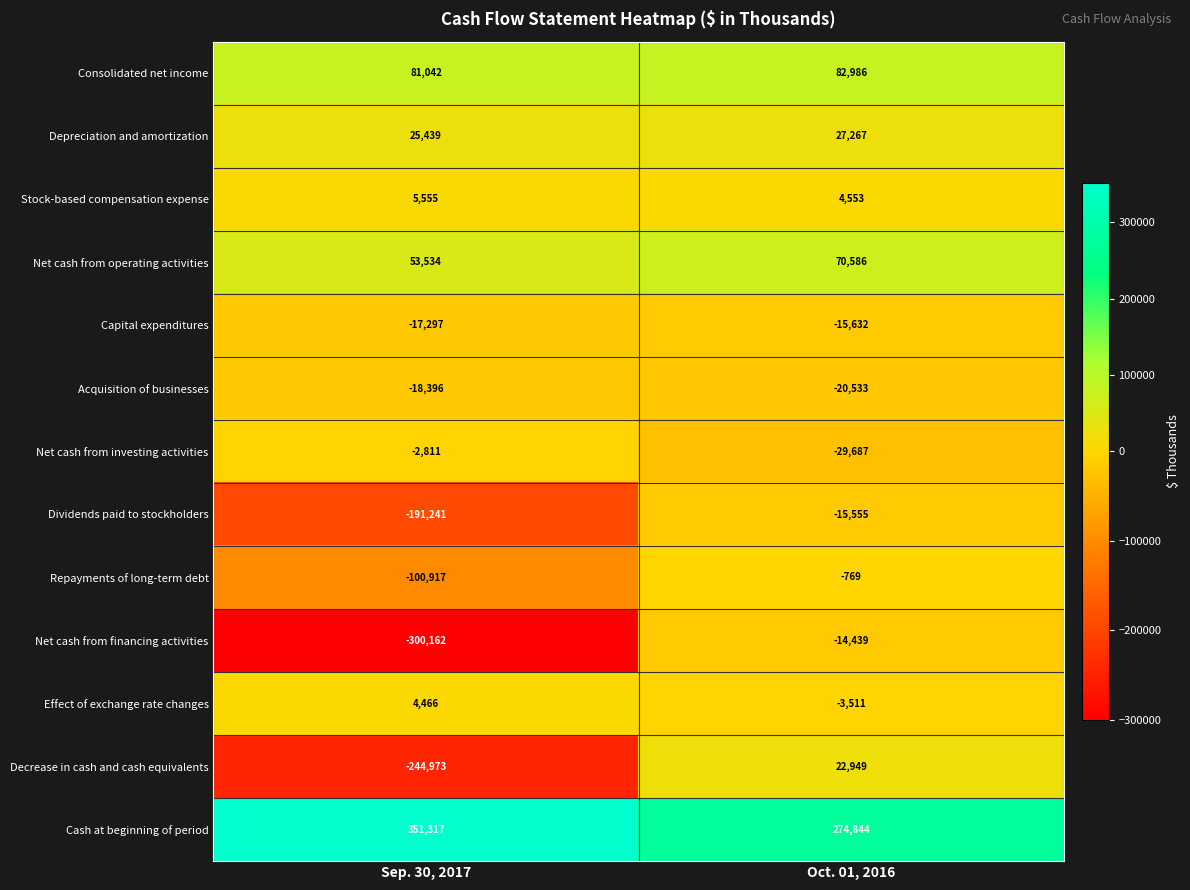

At which category is the sum across all series the highest?

Oct. 01, 2016